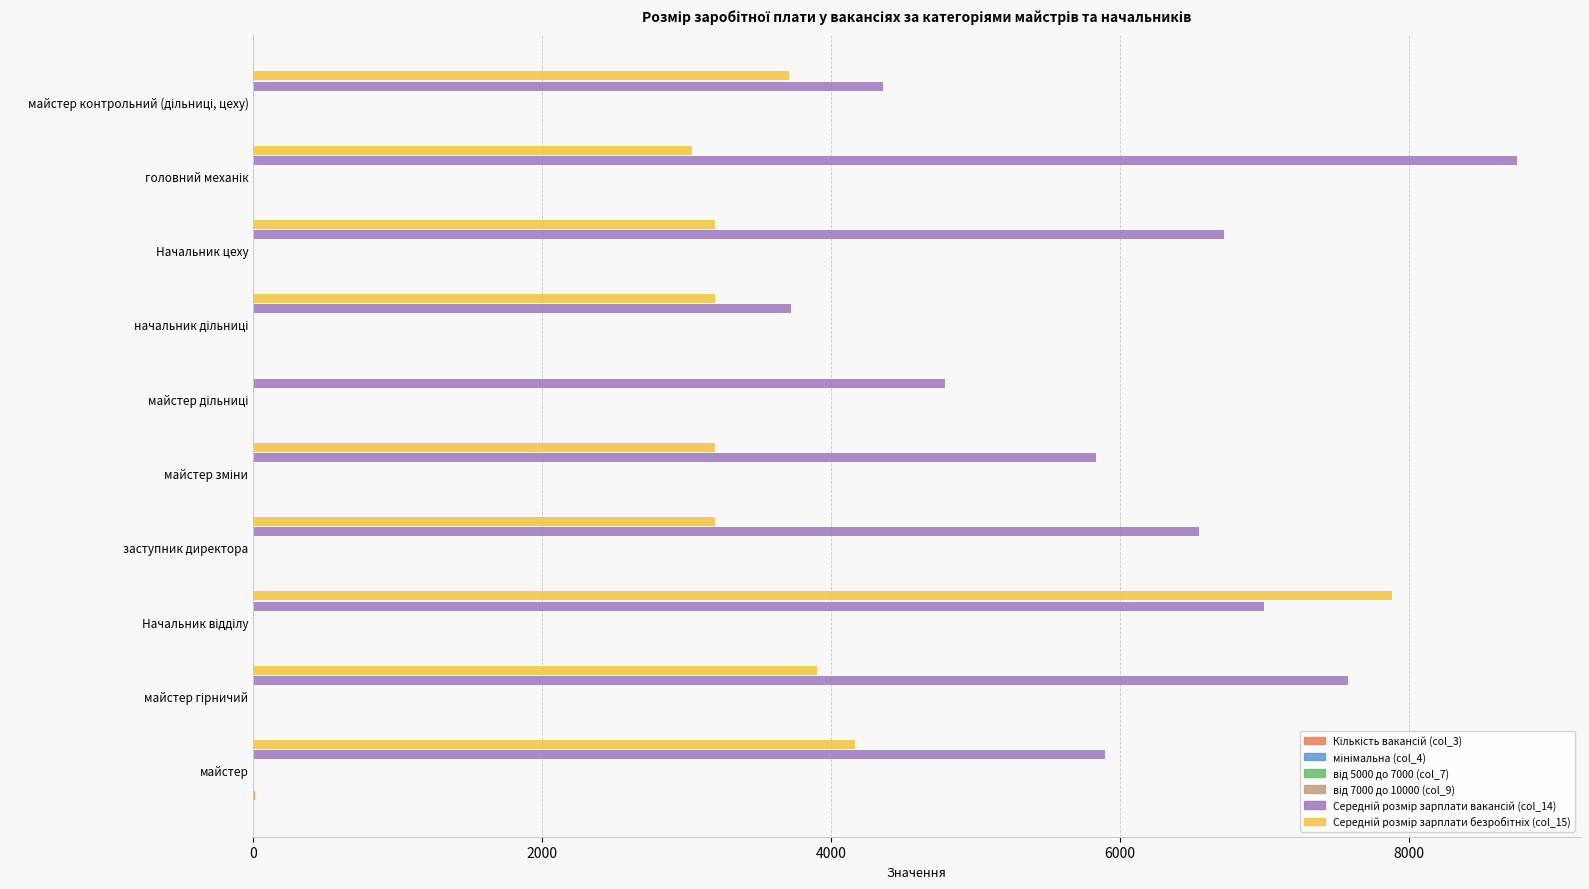

What is the greatest value displayed?

8750